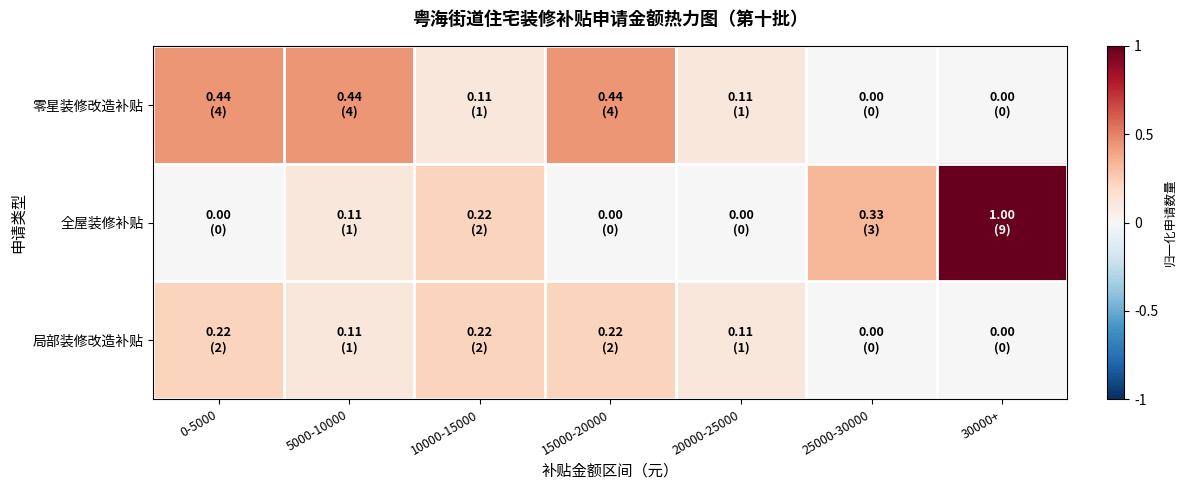

Between 10000-15000 and 25000-30000, which series saw the biggest shift?

局部装修改造补贴